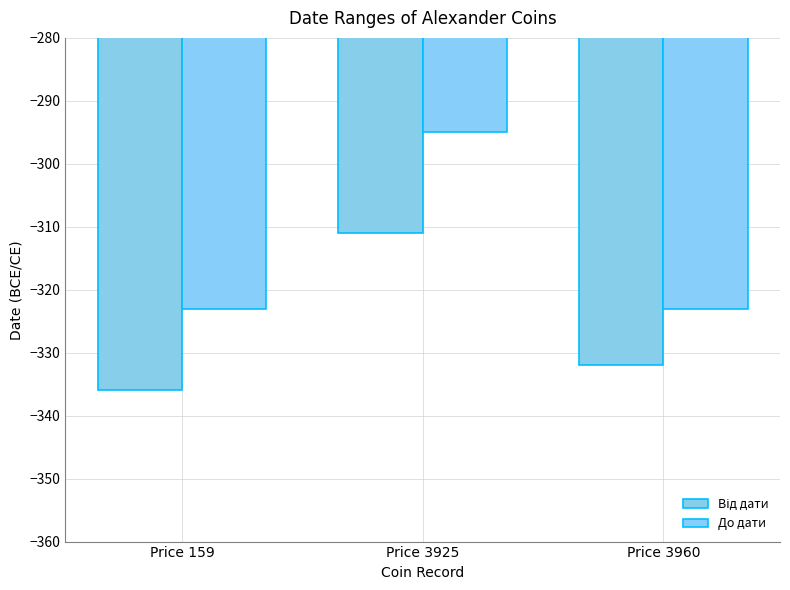

Is it true that Від дати equals -336 at Price 159?

True